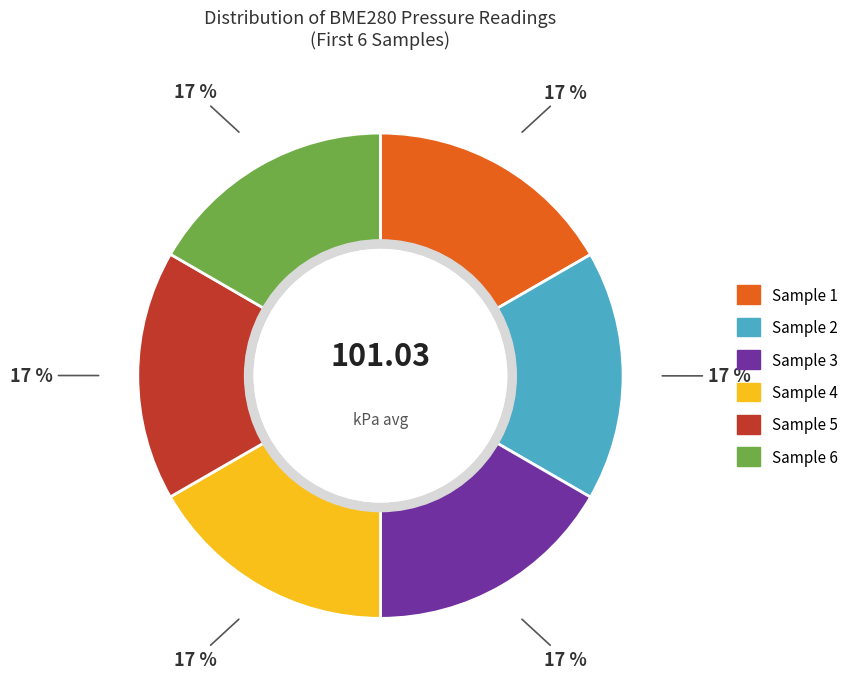

To the nearest percent, what is the average slice percentage?

17%